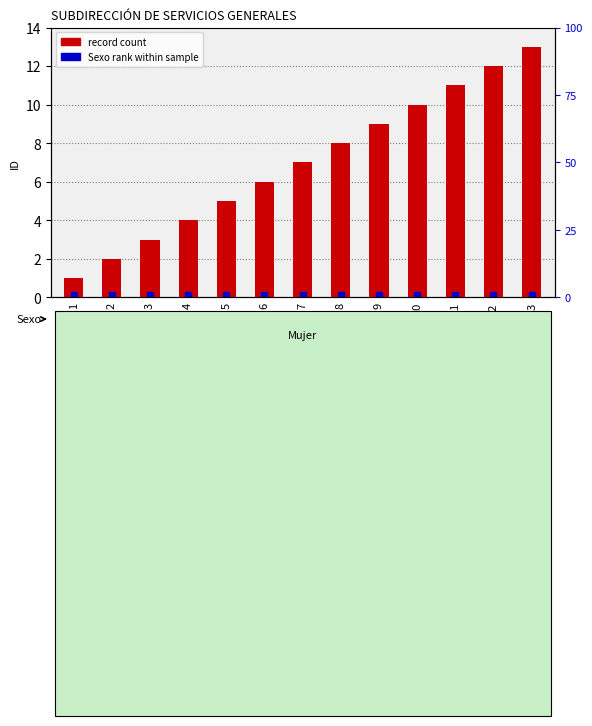

At which label does the data first exceed 7?

8